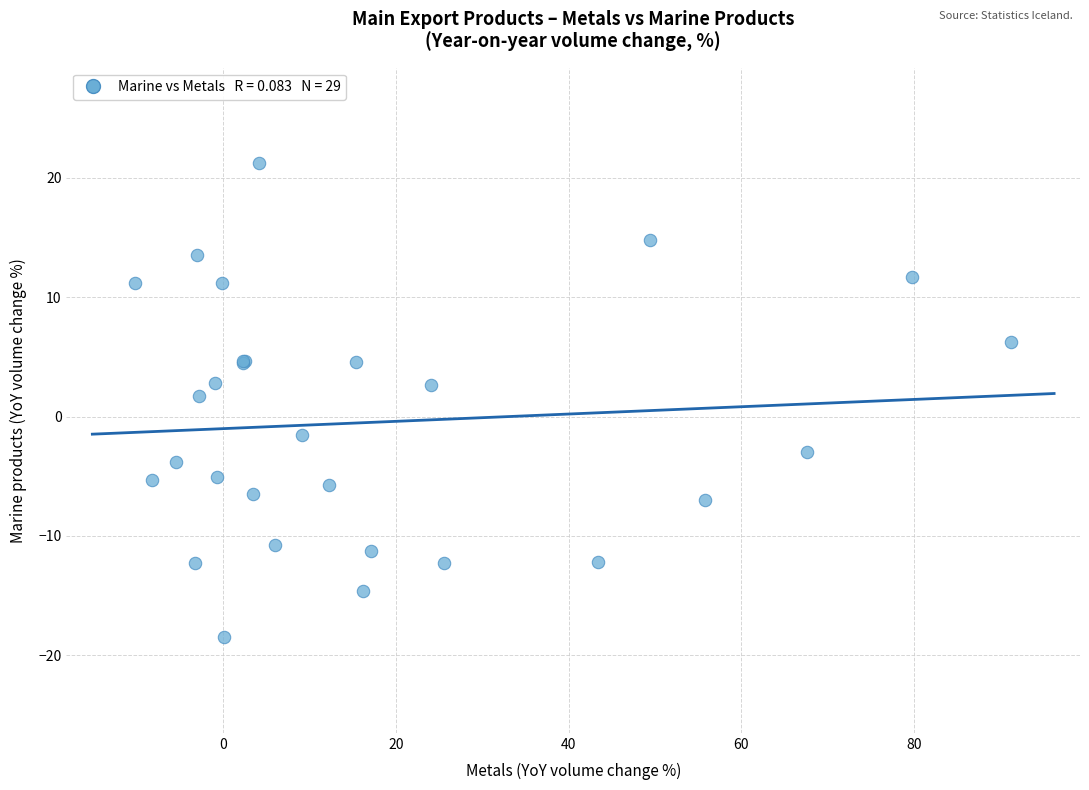

What Y value in the scatter plot is closest to 1?

1.7